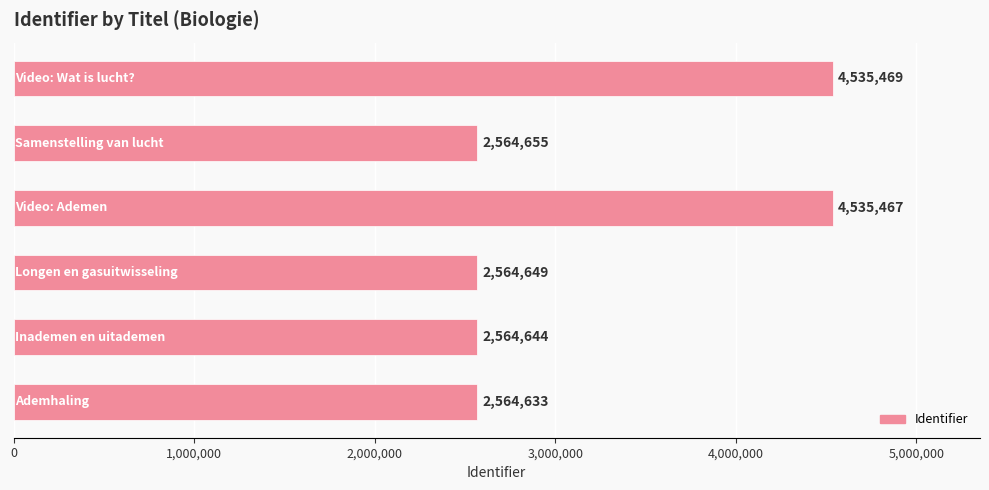

Count the number of data series in this chart.

1